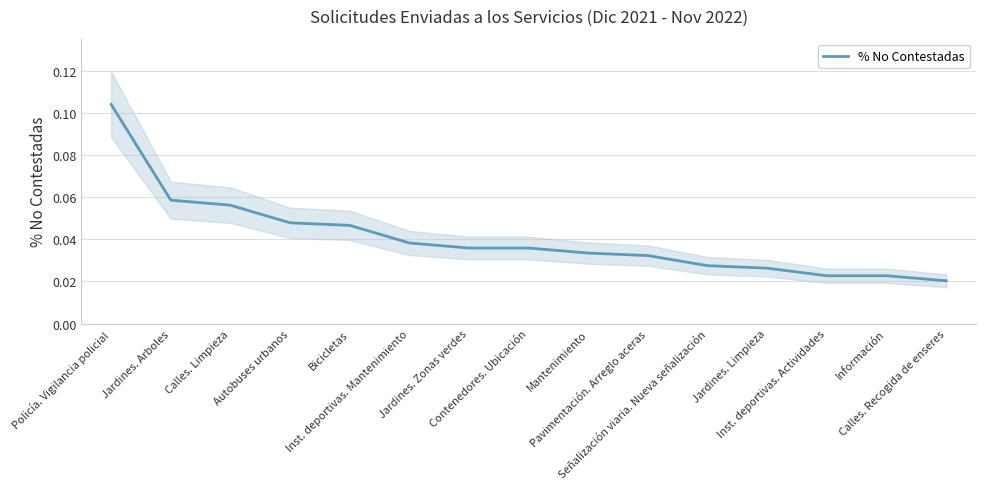

Reading left to right, transcribe all the data shown in this chart.

Policía. Vigilancia policial=0.1	Jardines. Arboles=0.1	Calles. Limpieza=0.1	Autobuses urbanos=0.0	Bicicletas=0.0	Inst. deportivas. Mantenimiento=0.0	Jardines. Zonas verdes=0.0	Contenedores. Ubicación=0.0	Mantenimiento=0.0	Pavimentación. Arreglo aceras=0.0	Señalización viaria. Nueva señalización=0.0	Jardines. Limpieza=0.0	Inst. deportivas. Actividades=0.0	Información=0.0	Calles. Recogida de enseres=0.0